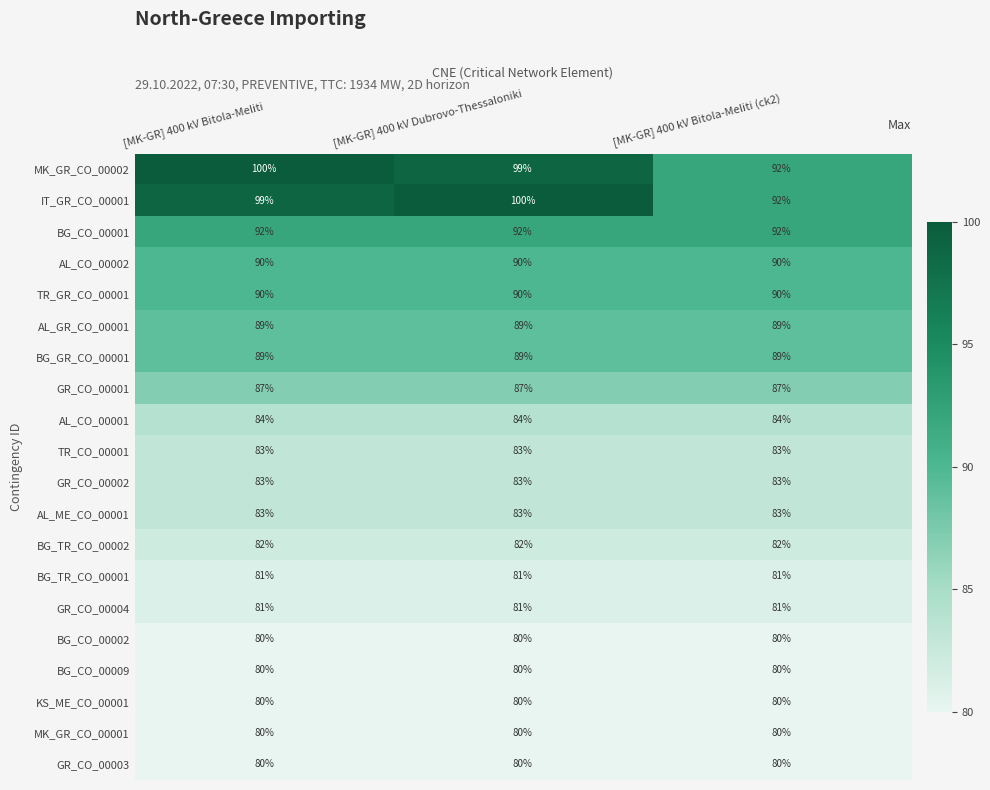

The MK_GR_CO_00001 series shows 119 at [MK-GR] 400 kV Bitola-Meliti (ck2). True or false?

False